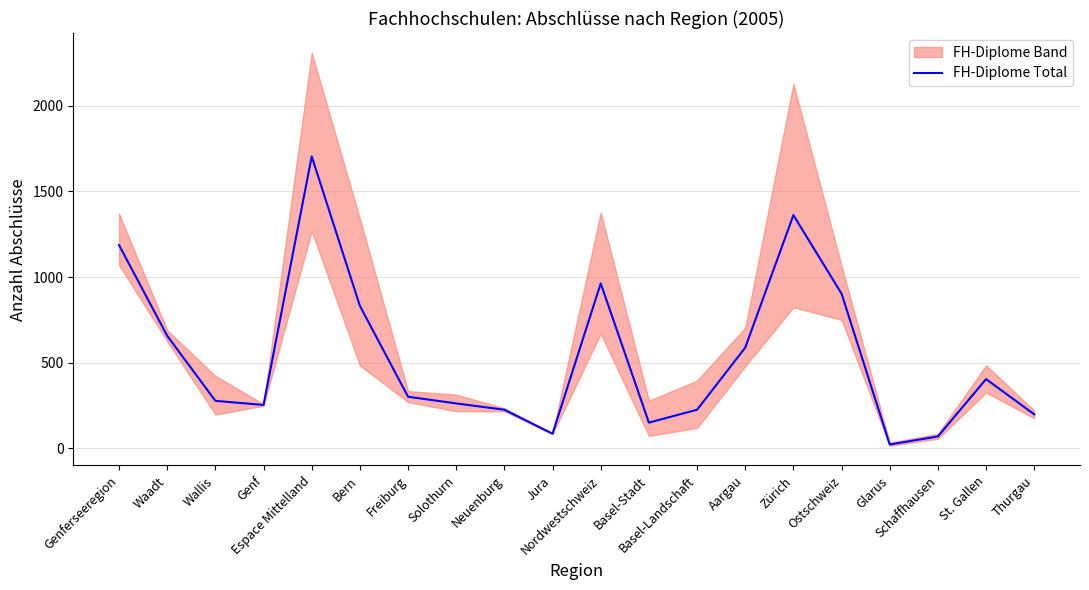

What is the difference between the second highest and second lowest values?

1293